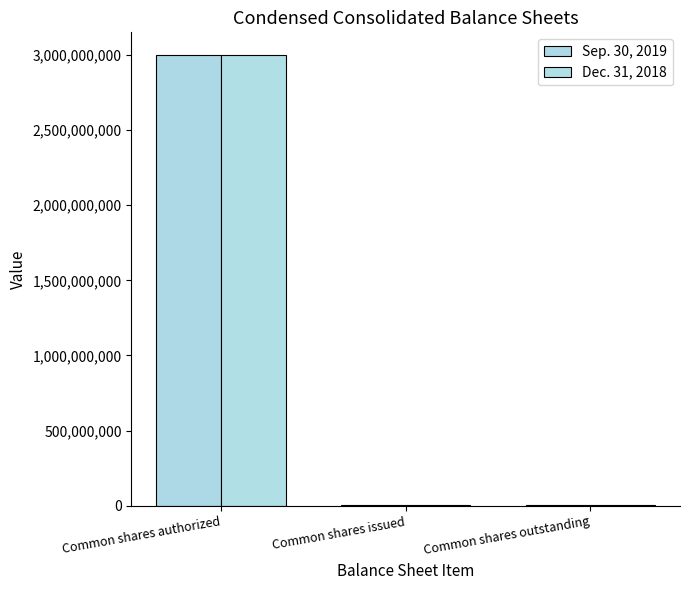

Is it true that Dec. 31, 2018 equals 3999021222 at Common shares authorized?

False